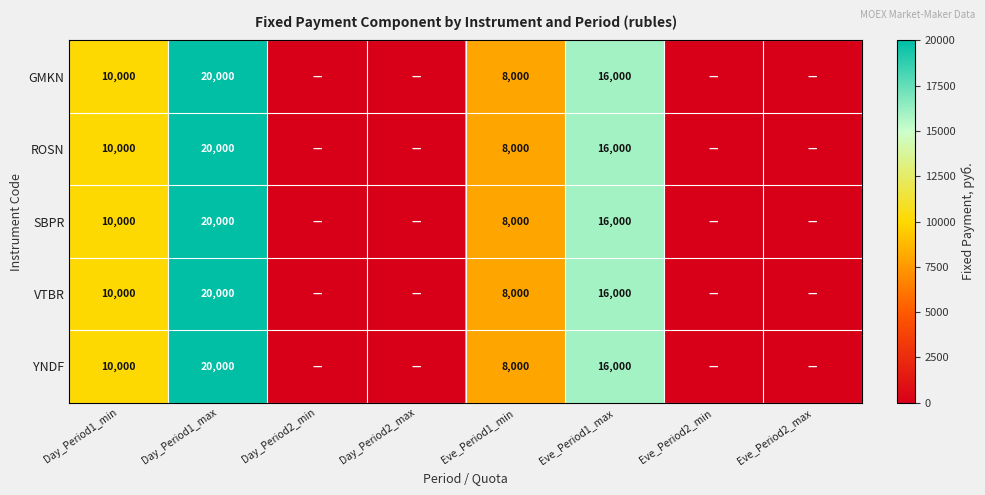

Which category has the highest value across all series?

Day_Period1_max